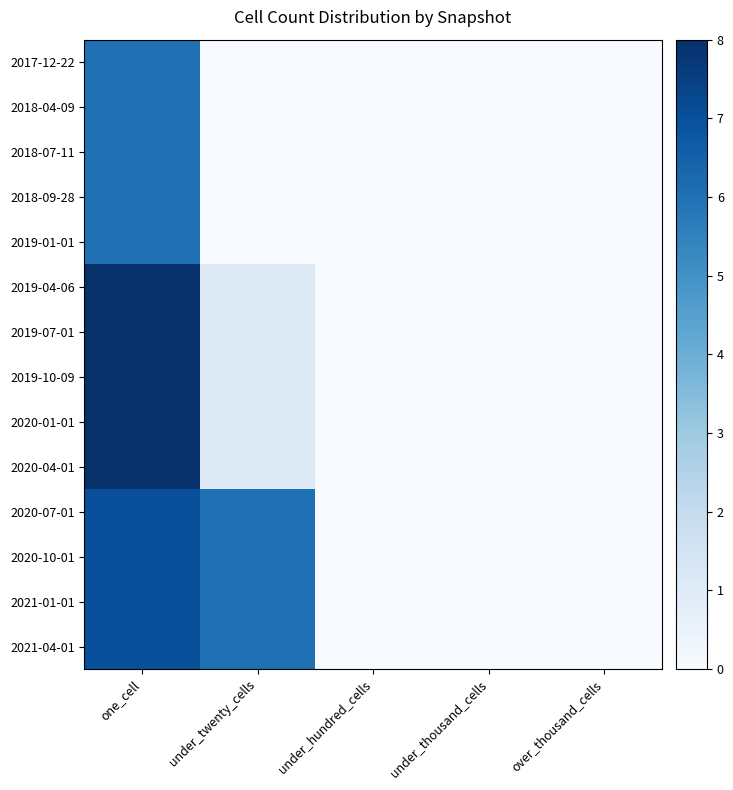

Reading left to right, what are all the values shown in this chart?

2017-12-22: one_cell=6	under_twenty_cells=0	under_hundred_cells=0	under_thousand_cells=0	over_thousand_cells=0
2018-04-09: one_cell=6	under_twenty_cells=0	under_hundred_cells=0	under_thousand_cells=0	over_thousand_cells=0
2018-07-11: one_cell=6	under_twenty_cells=0	under_hundred_cells=0	under_thousand_cells=0	over_thousand_cells=0
2018-09-28: one_cell=6	under_twenty_cells=0	under_hundred_cells=0	under_thousand_cells=0	over_thousand_cells=0
2019-01-01: one_cell=6	under_twenty_cells=0	under_hundred_cells=0	under_thousand_cells=0	over_thousand_cells=0
2019-04-06: one_cell=8	under_twenty_cells=1	under_hundred_cells=0	under_thousand_cells=0	over_thousand_cells=0
2019-07-01: one_cell=8	under_twenty_cells=1	under_hundred_cells=0	under_thousand_cells=0	over_thousand_cells=0
2019-10-09: one_cell=8	under_twenty_cells=1	under_hundred_cells=0	under_thousand_cells=0	over_thousand_cells=0
2020-01-01: one_cell=8	under_twenty_cells=1	under_hundred_cells=0	under_thousand_cells=0	over_thousand_cells=0
2020-04-01: one_cell=8	under_twenty_cells=1	under_hundred_cells=0	under_thousand_cells=0	over_thousand_cells=0
2020-07-01: one_cell=7	under_twenty_cells=6	under_hundred_cells=0	under_thousand_cells=0	over_thousand_cells=0
2020-10-01: one_cell=7	under_twenty_cells=6	under_hundred_cells=0	under_thousand_cells=0	over_thousand_cells=0
2021-01-01: one_cell=7	under_twenty_cells=6	under_hundred_cells=0	under_thousand_cells=0	over_thousand_cells=0
2021-04-01: one_cell=7	under_twenty_cells=6	under_hundred_cells=0	under_thousand_cells=0	over_thousand_cells=0